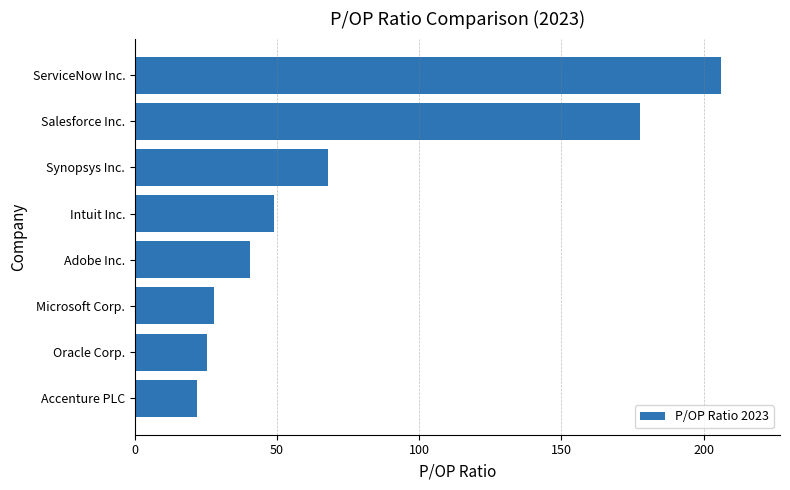

Which label corresponds to the largest value in the chart?

ServiceNow Inc.